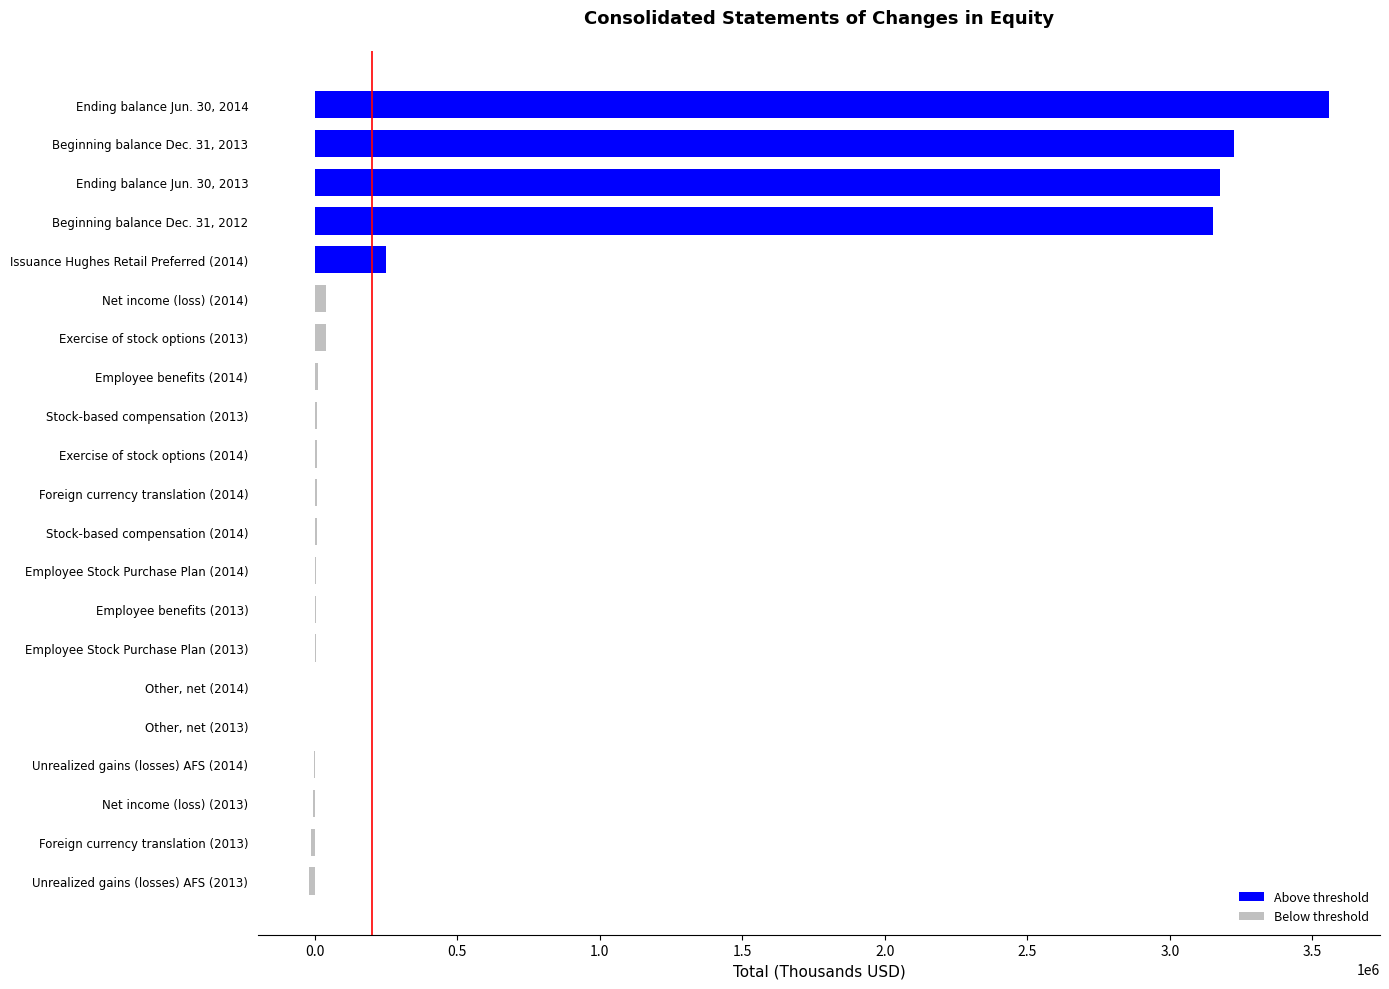

Which category has the highest value across all series?

Ending balance Jun. 30, 2014